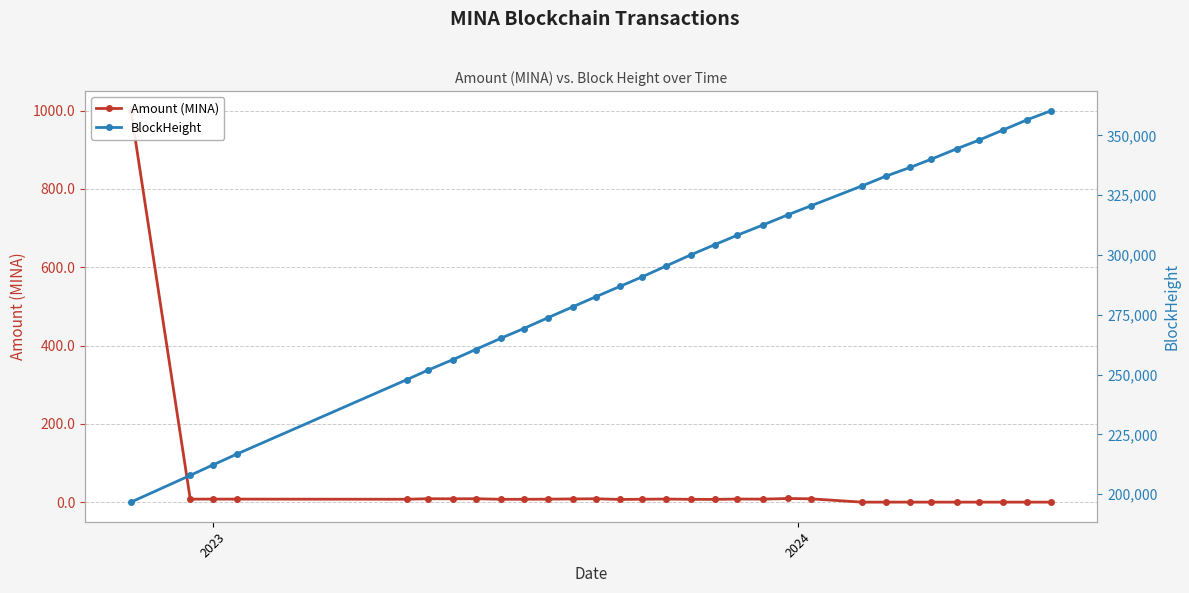

What is the value of the Amount (MINA) point at the 10th from the left?

7.4